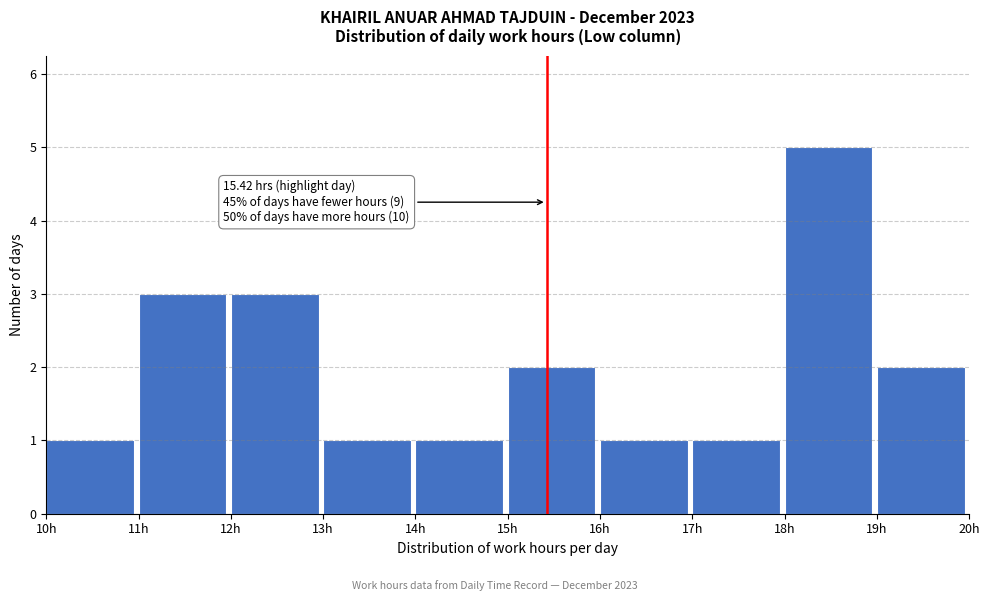

Which range on the x-axis has the tallest bar?

18 to 19